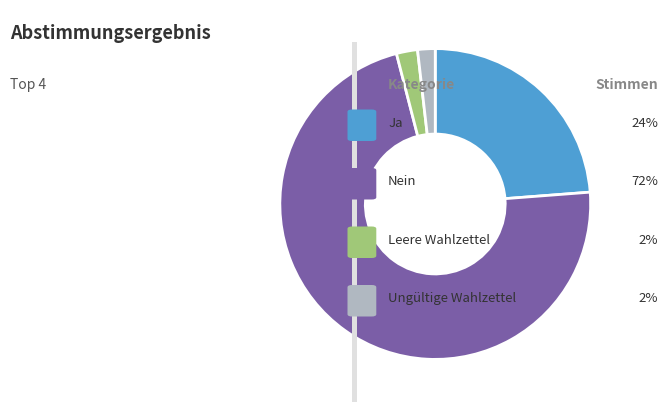

Is there a majority slice in this chart?

Yes